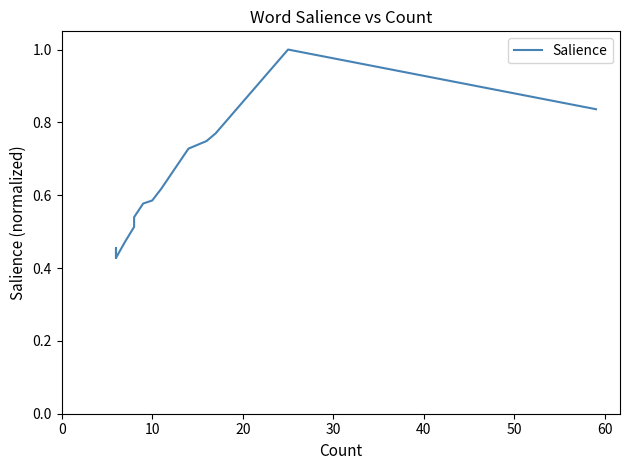

What is the average value?

0.6